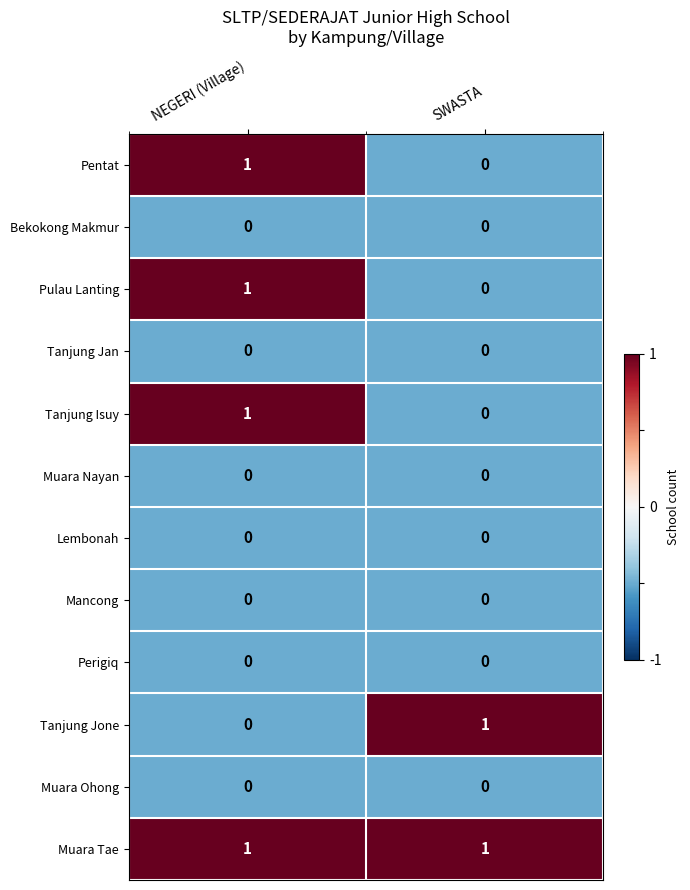

At which category is the sum across all series the highest?

NEGERI (Village)